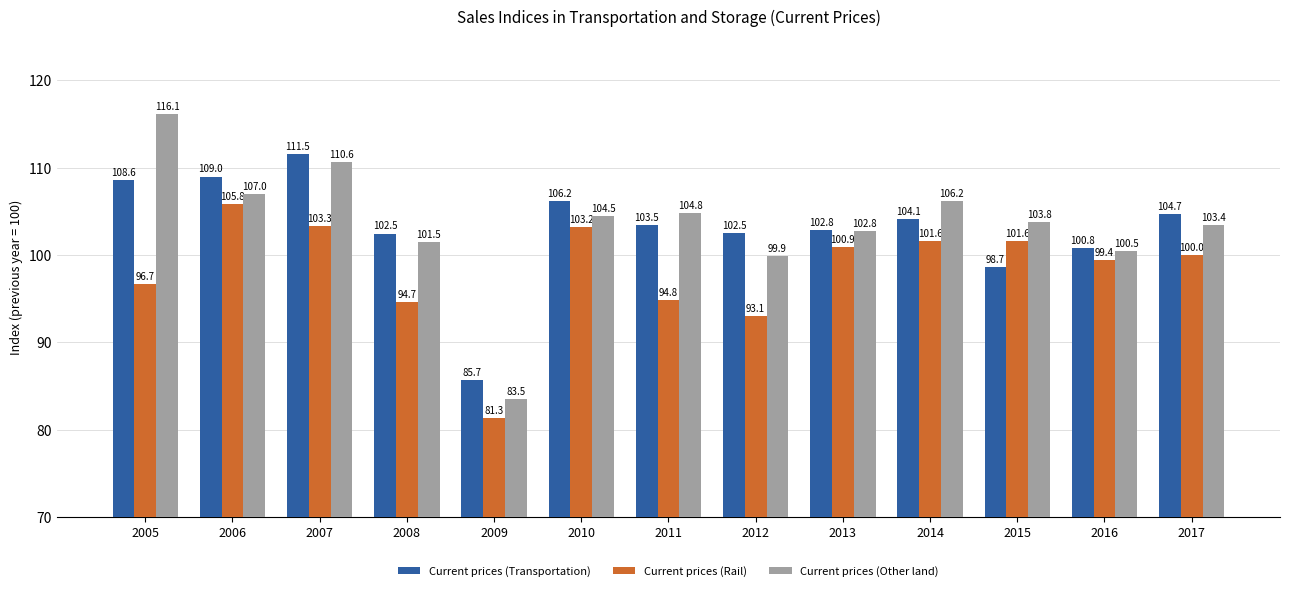

What is the value of the Current prices (Transportation) bar at the 9th from the left?

102.8